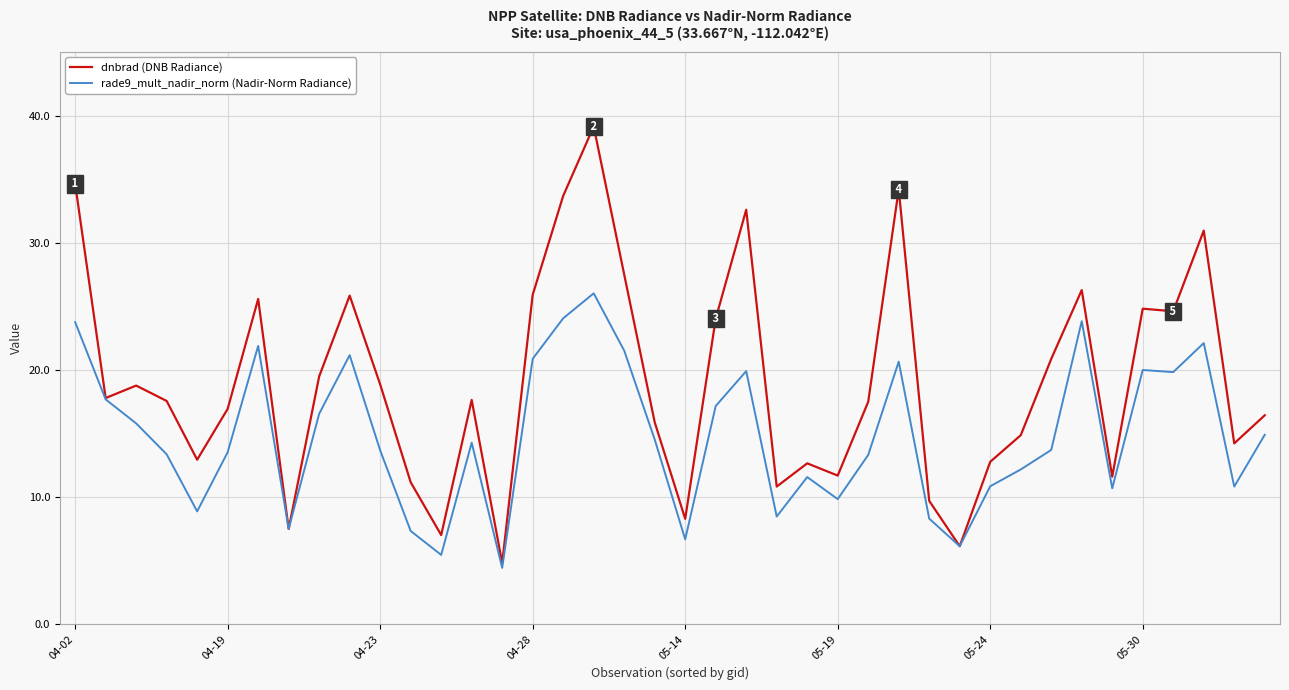

List the series in order of their peak value, lowest first.

rade9_mult_nadir_norm (Nadir-Norm Radiance), dnbrad (DNB Radiance)